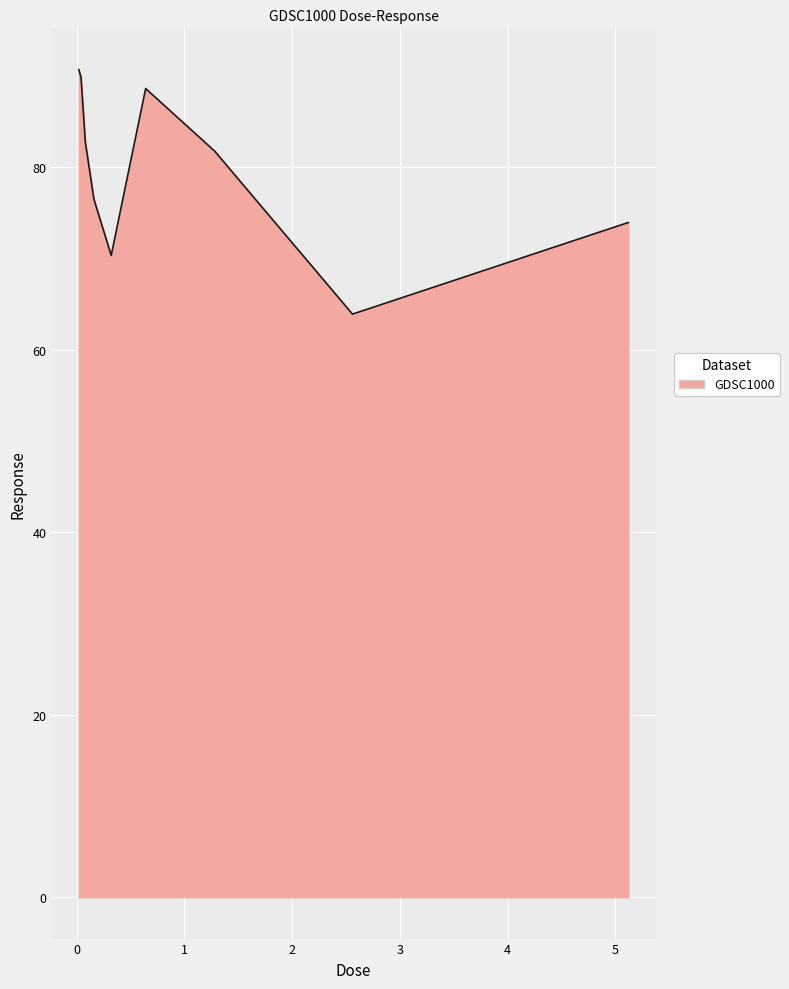

How many interior local peaks (higher than both neighbors) does the data have?

1